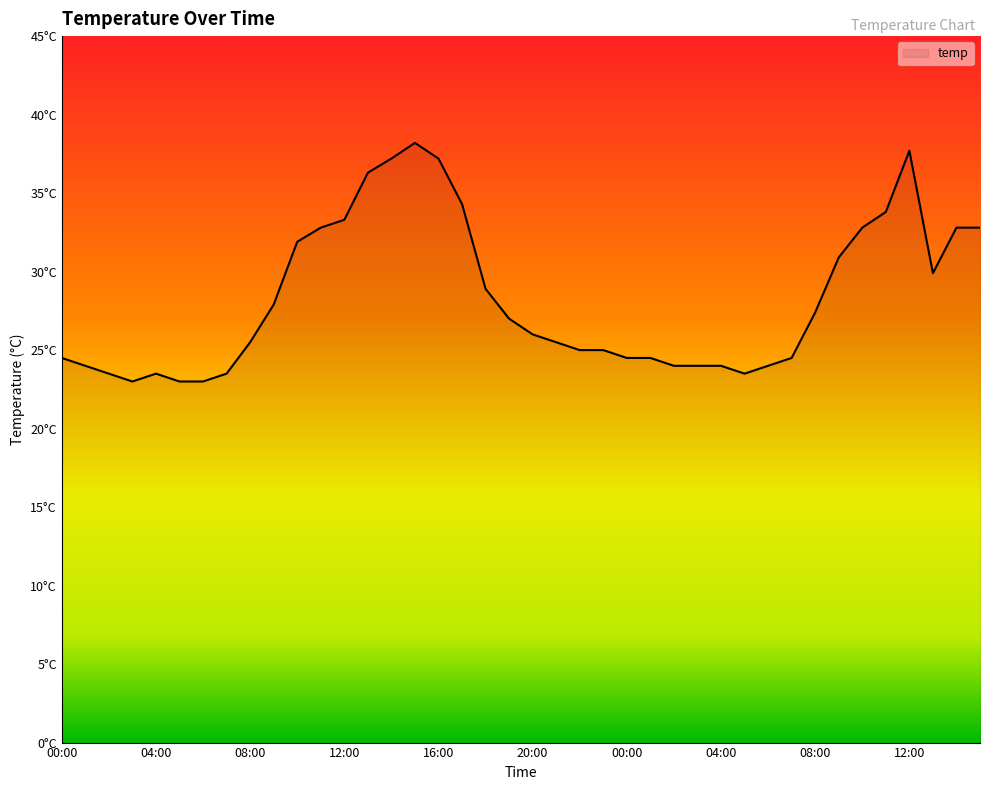

Does the chart have visible grid lines?

No